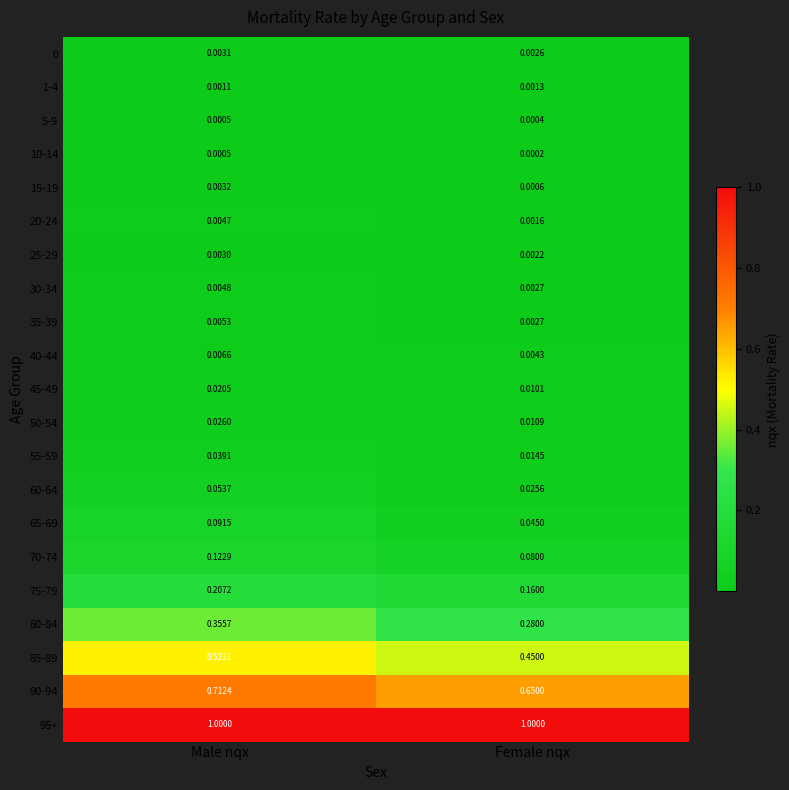

Which label corresponds to the smallest value in the chart?

Female nqx